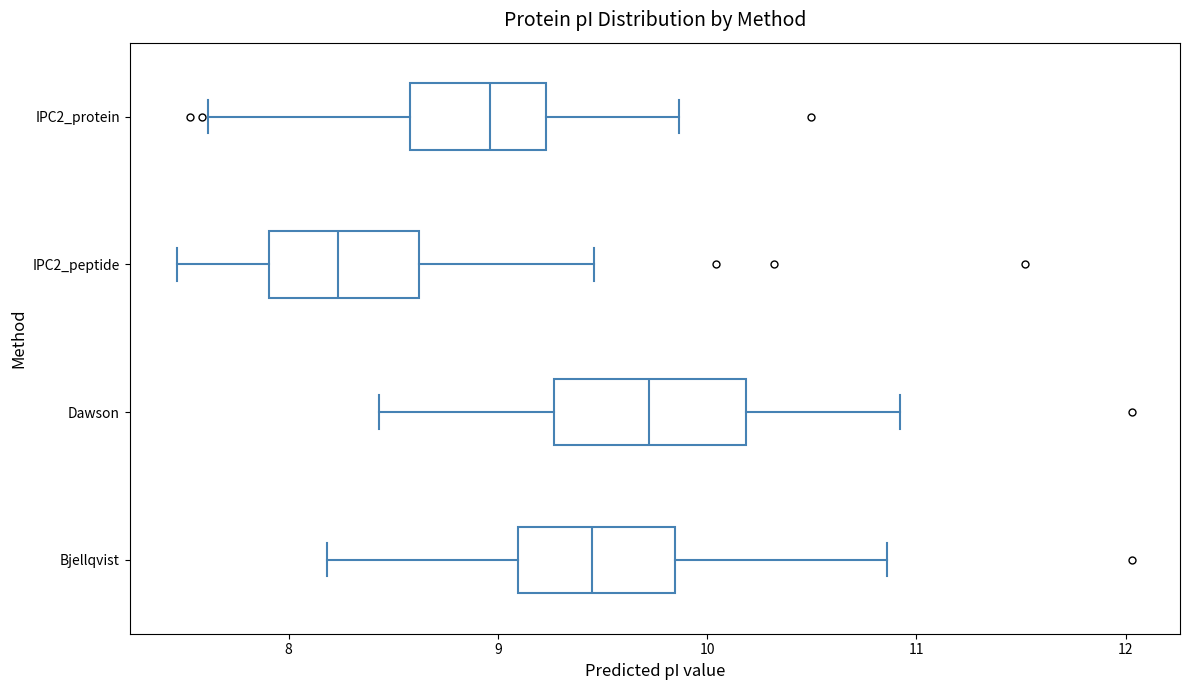

Reading bottom to top, read every box against the x-axis: the position of its median line, the range the box covers, and the ends of its whiskers. The values are not printed on the chart, so give them approximately, as read against the axis.

Bjellqvist: median 9.5, box 9.1 to 9.8, whiskers 8.2 to 10.9
Dawson: median 9.7, box 9.3 to 10.2, whiskers 8.4 to 10.9
IPC2_peptide: median 8.2, box 7.9 to 8.6, whiskers 7.5 to 9.5
IPC2_protein: median 9.0, box 8.6 to 9.2, whiskers 7.6 to 9.9